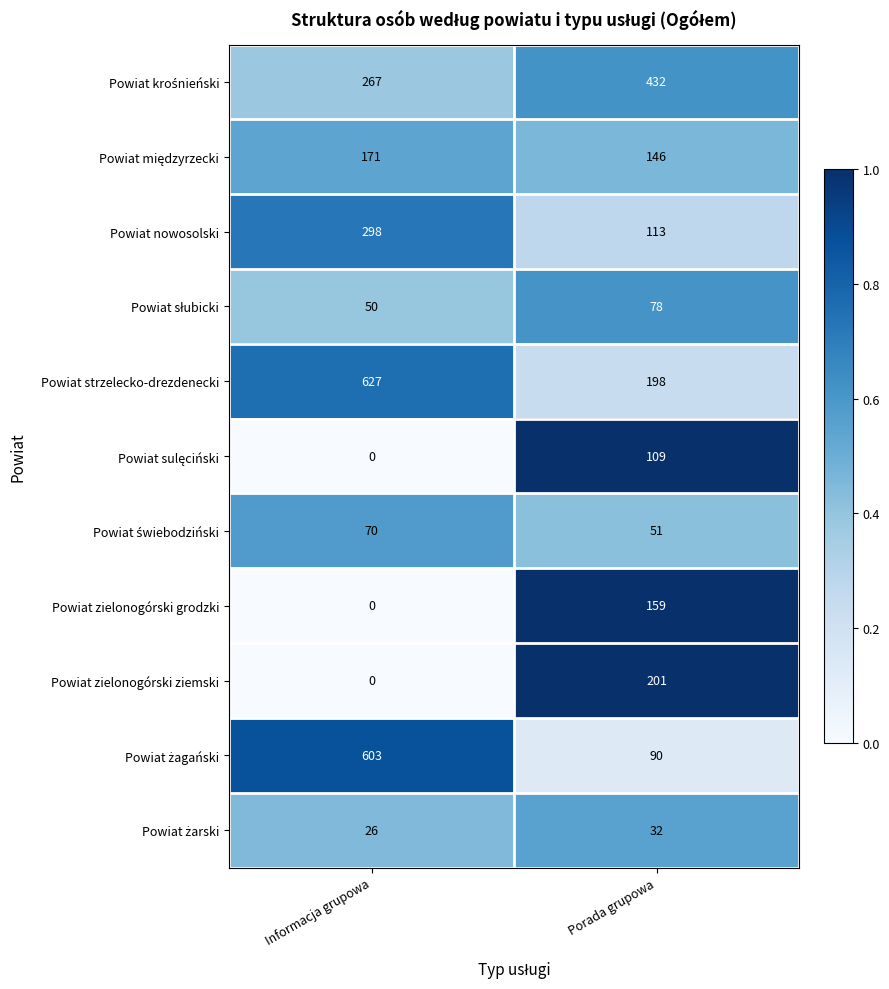

What is the difference between the highest and lowest values at Porada grupowa?

400